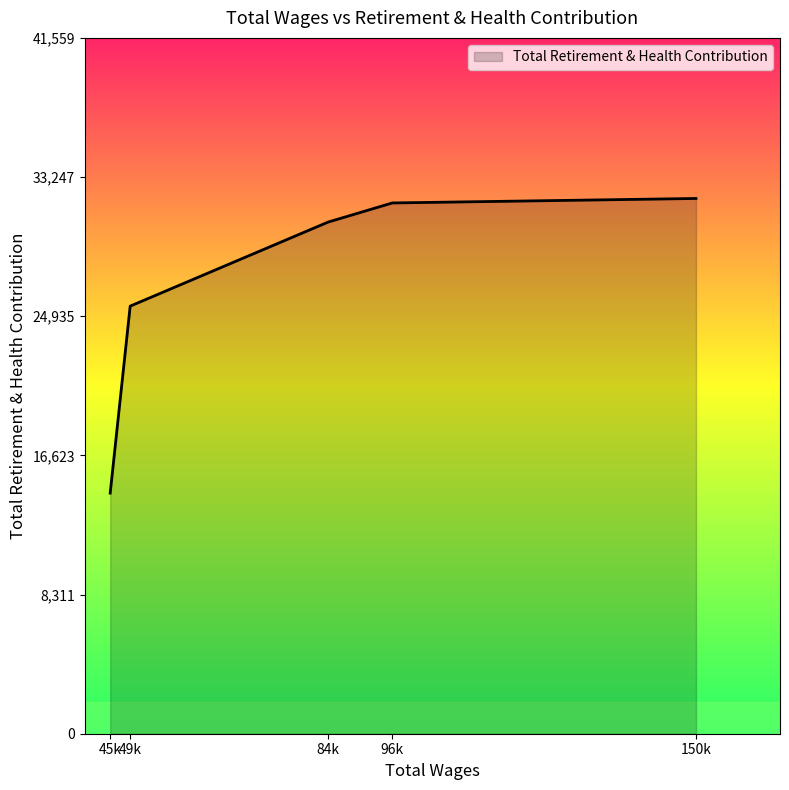

The value at 96k is 14894. True or false?

False